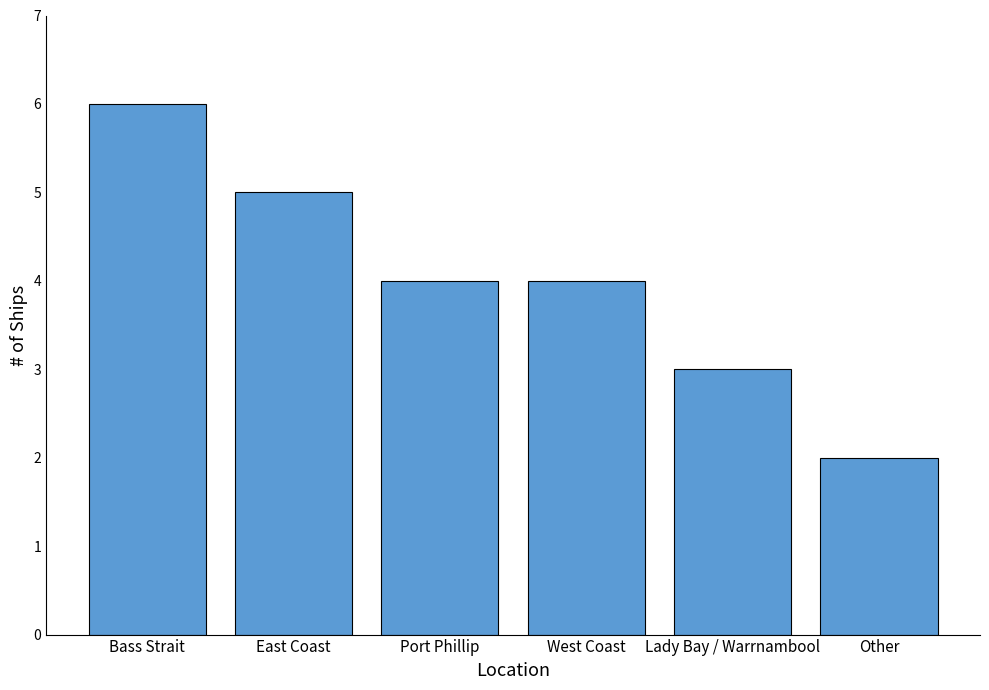

Count the values in the range 3 to 5.

4